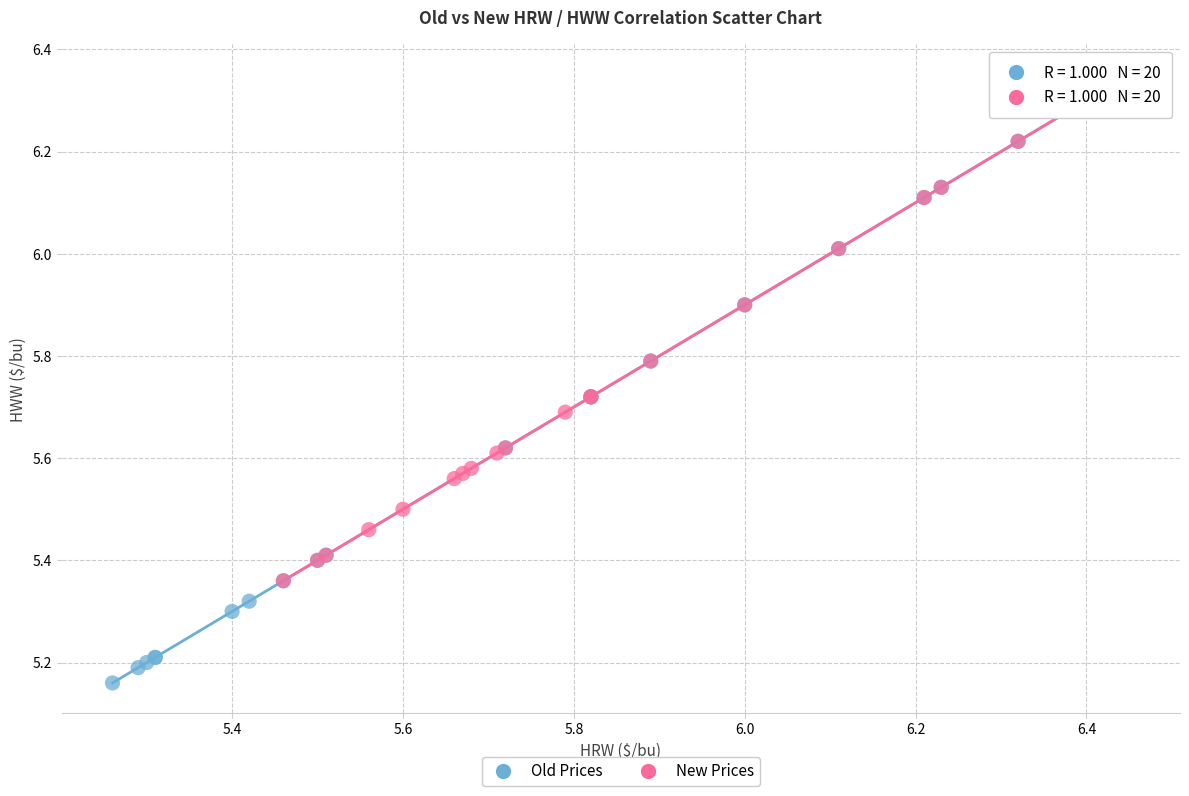

Which series has the widest spread of Y values?

Old Prices